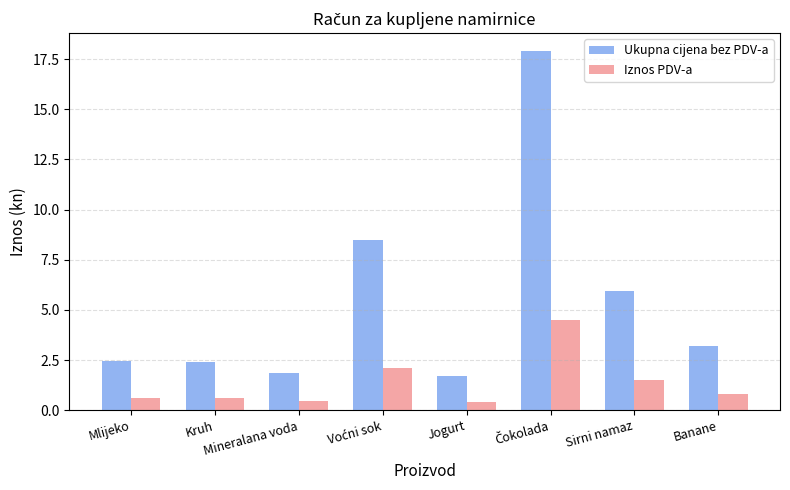

Does the chart contain any negative values?

No